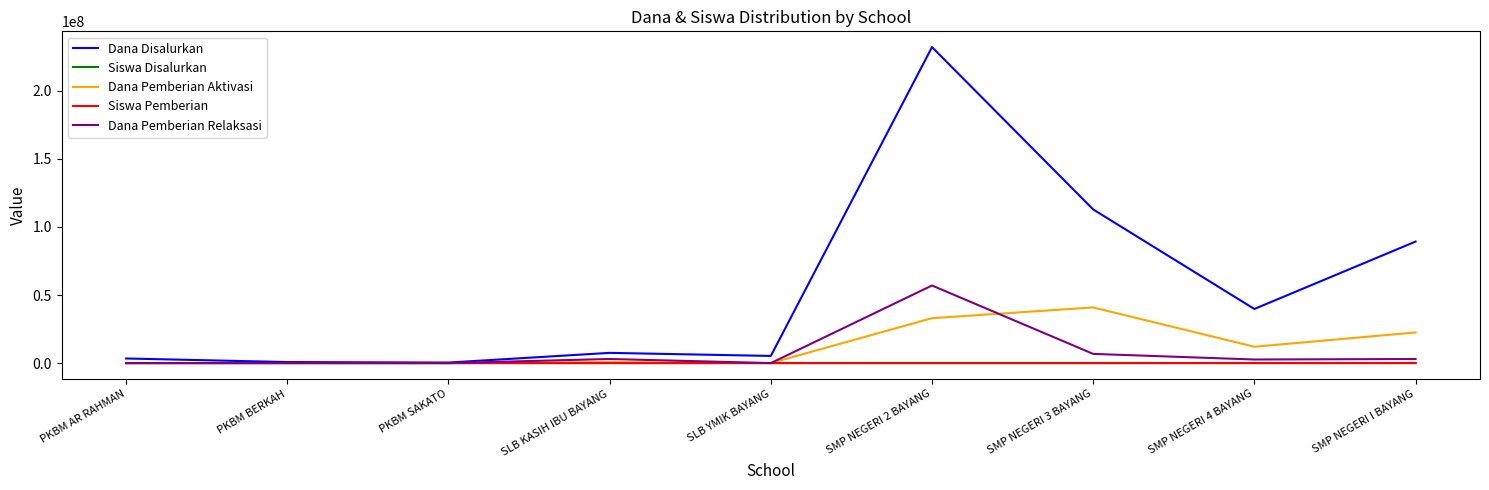

After their last crossing, which series has the higher values: Dana Pemberian Aktivasi or Dana Pemberian Relaksasi?

Dana Pemberian Aktivasi